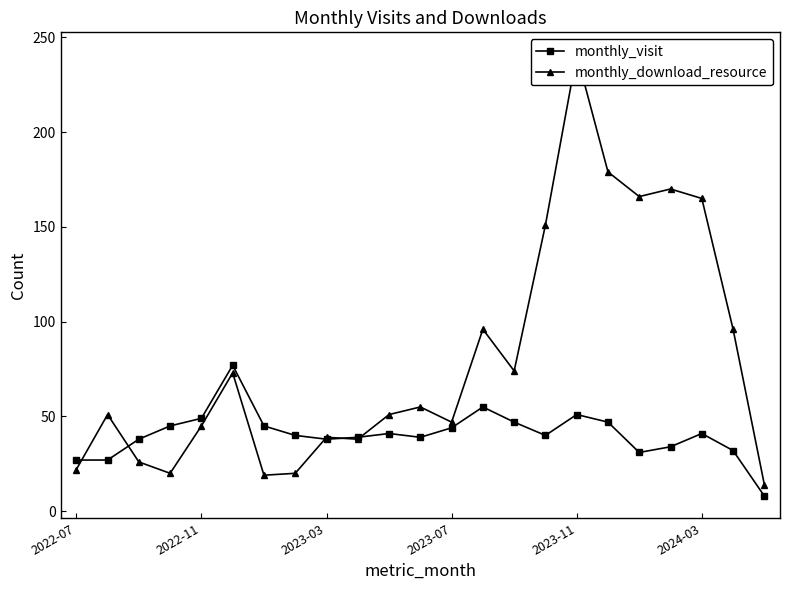

True or false: monthly_visit has more than 1 points higher than both neighbors.

True